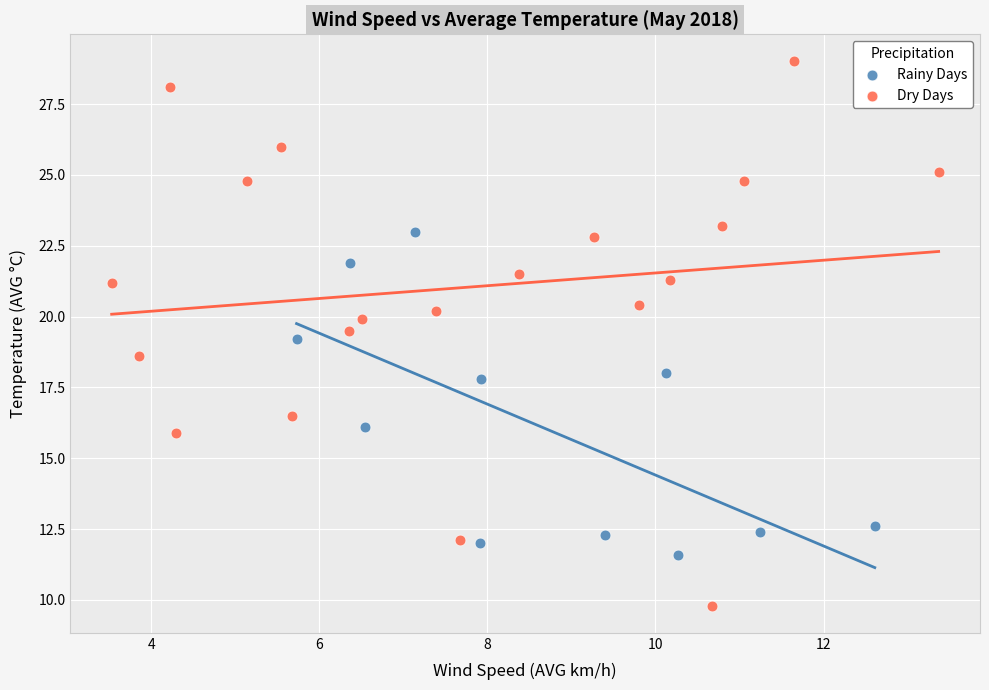

What are all the series names shown in the legend?

Rainy Days, Dry Days